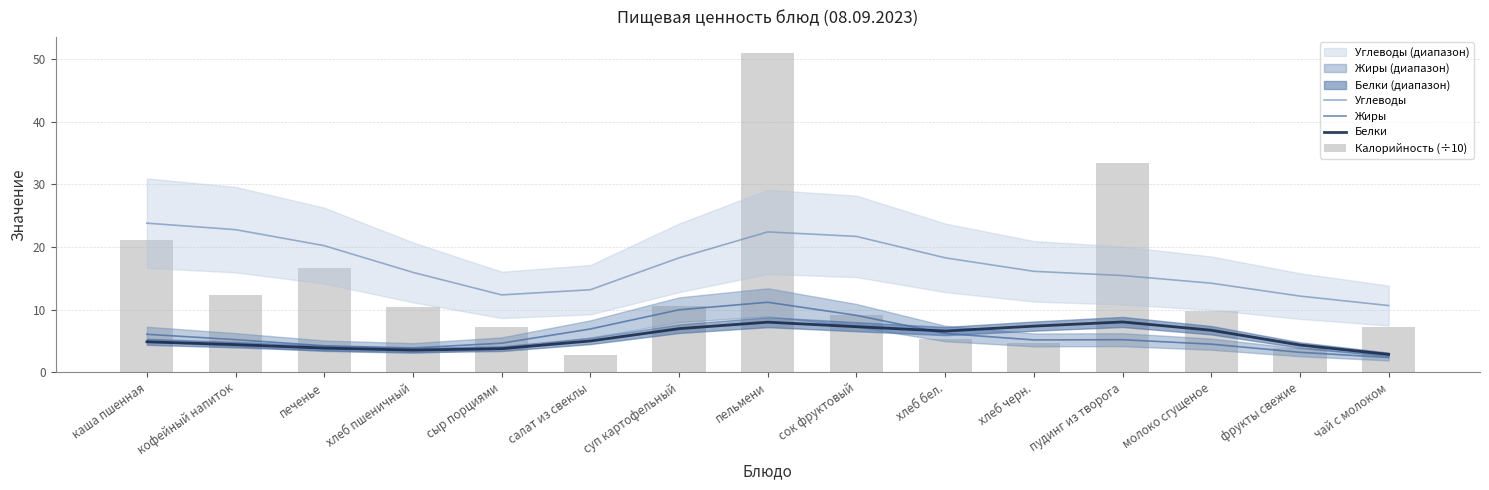

Rank the series by their maximum value, from highest to lowest.

Калорийность (÷10), Углеводы, Жиры, Белки